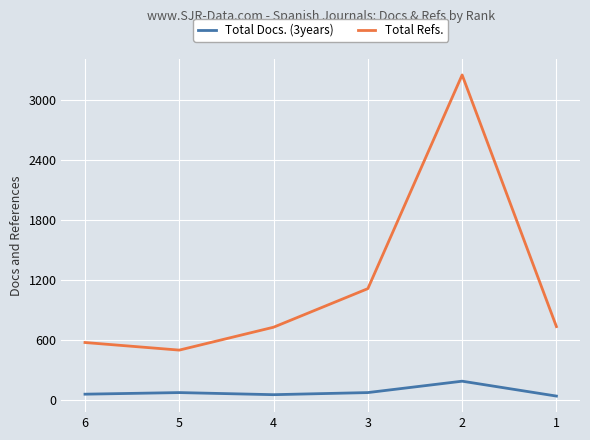

At which label does Total Docs. (3years) reach its peak?

2